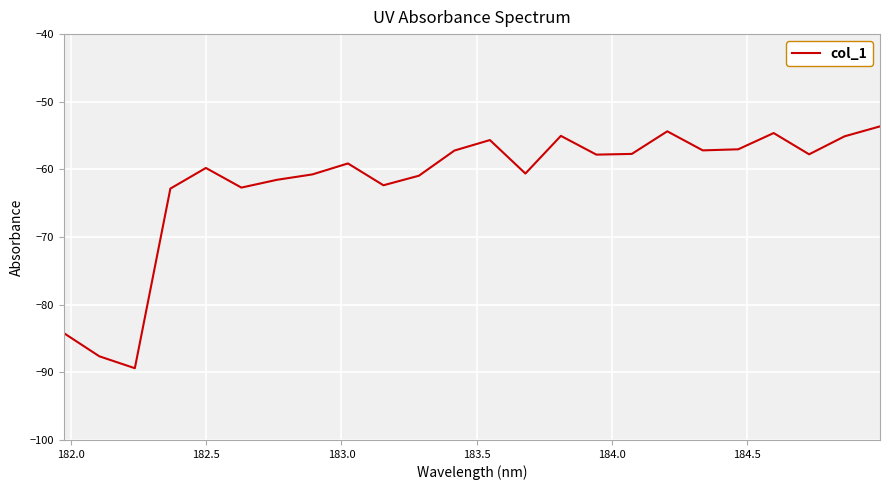

What is the minimum value shown in the chart?

-89.4